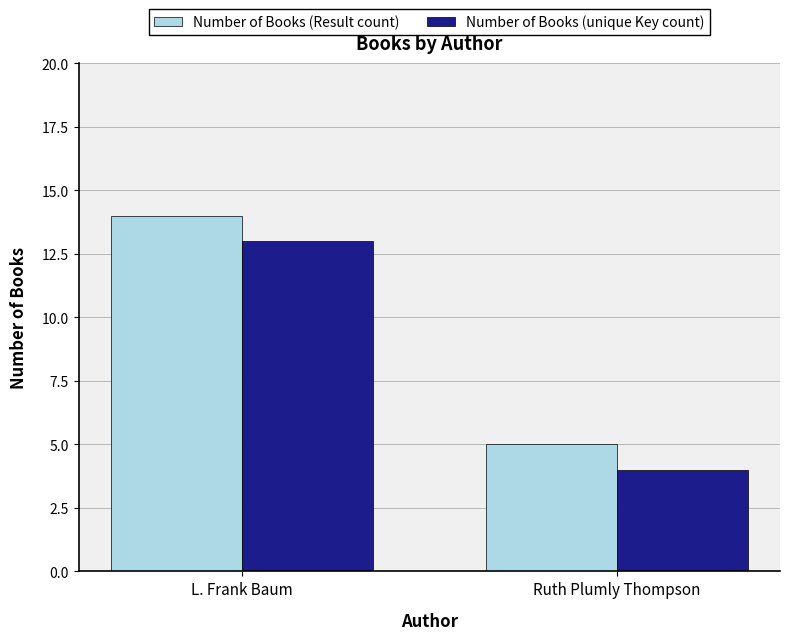

What is the value of the Number of Books (unique Key count) bar at the 2nd from the left?

4